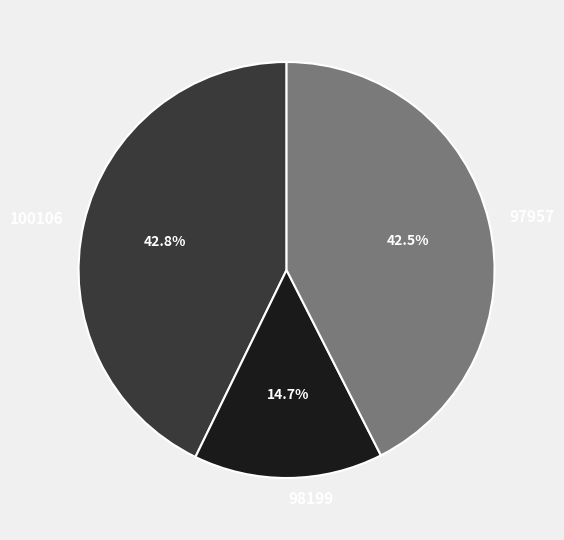

Is 97957 the majority of the pie?

No